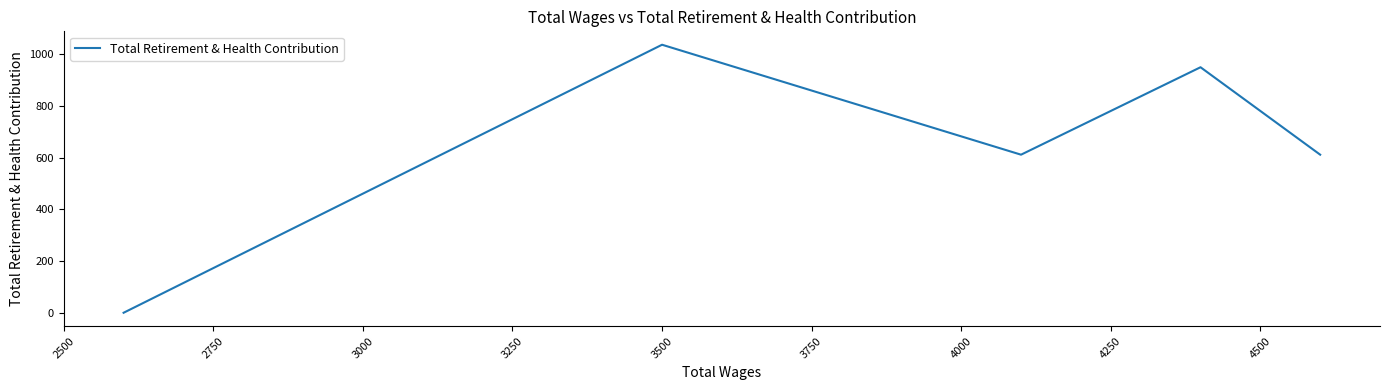

How many values are below 611?

1